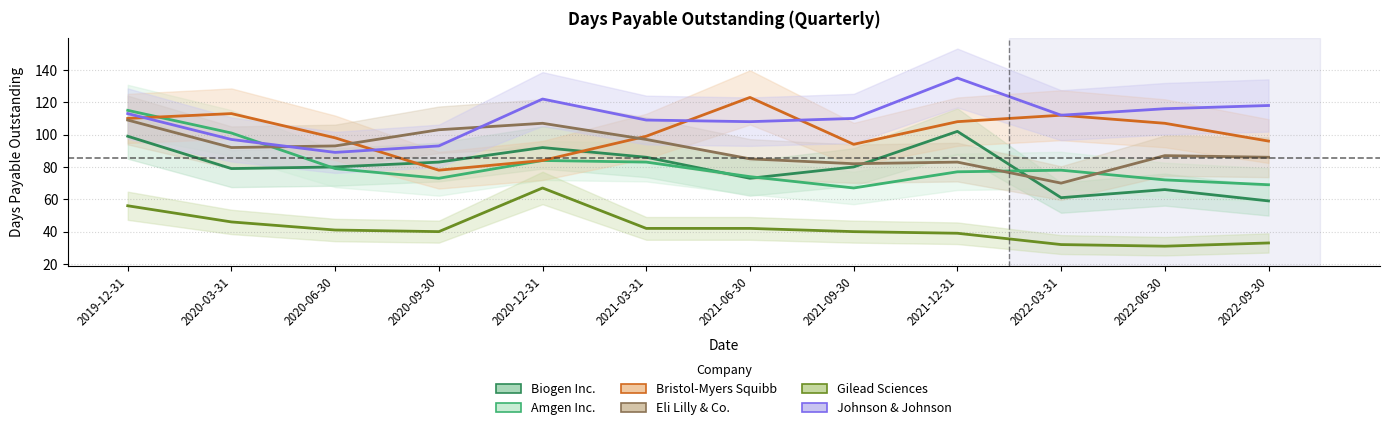

List the series in order of their peak value, lowest first.

Gilead Sciences, Biogen Inc., Eli Lilly & Co., Amgen Inc., Bristol-Myers Squibb, Johnson & Johnson